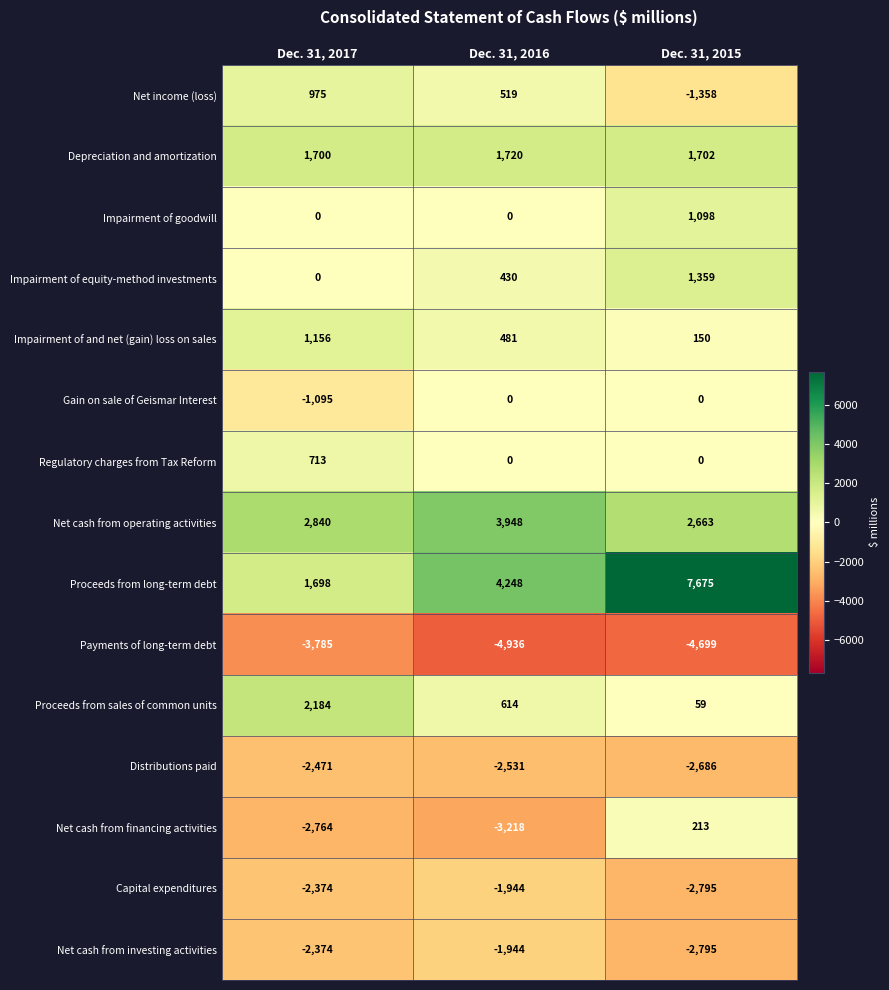

How many Depreciation and amortization values are between 1700 and 1720?

3